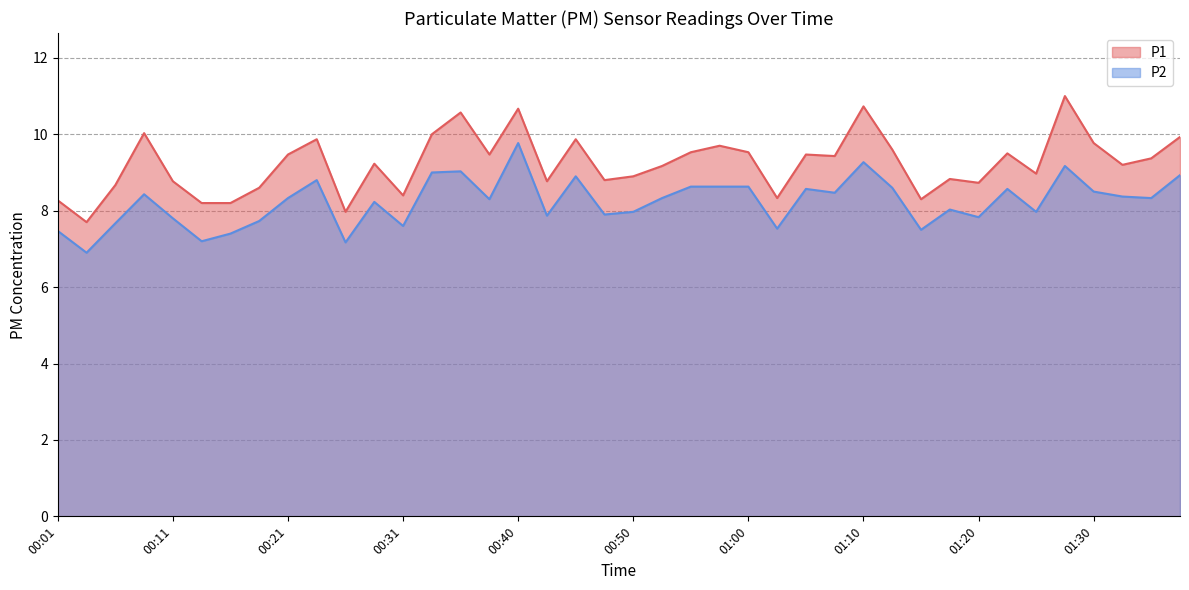

Between 00:11 and 00:28, which series saw the biggest shift?

P1